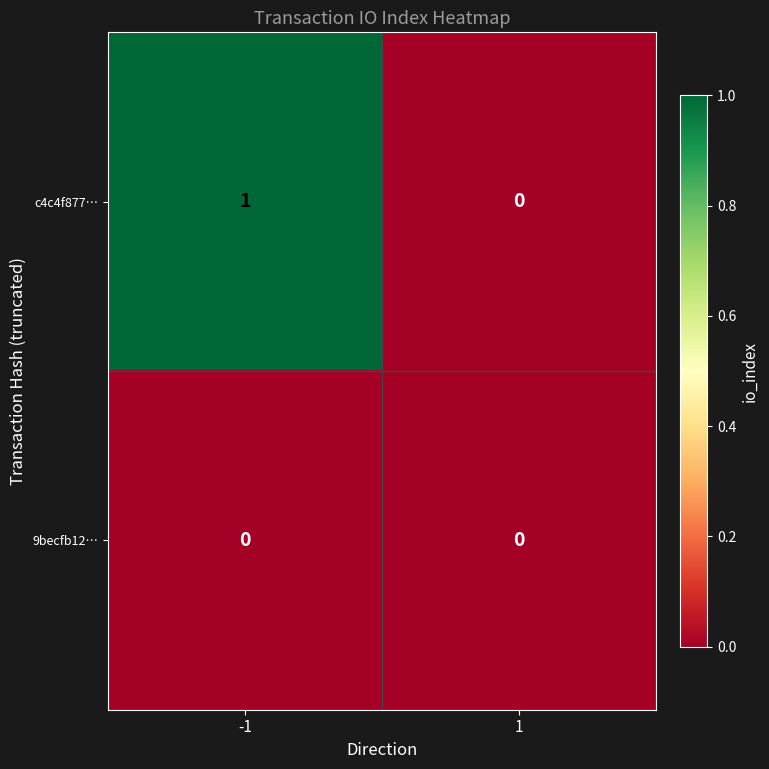

Which series has the largest total across all categories?

c4c4f877…